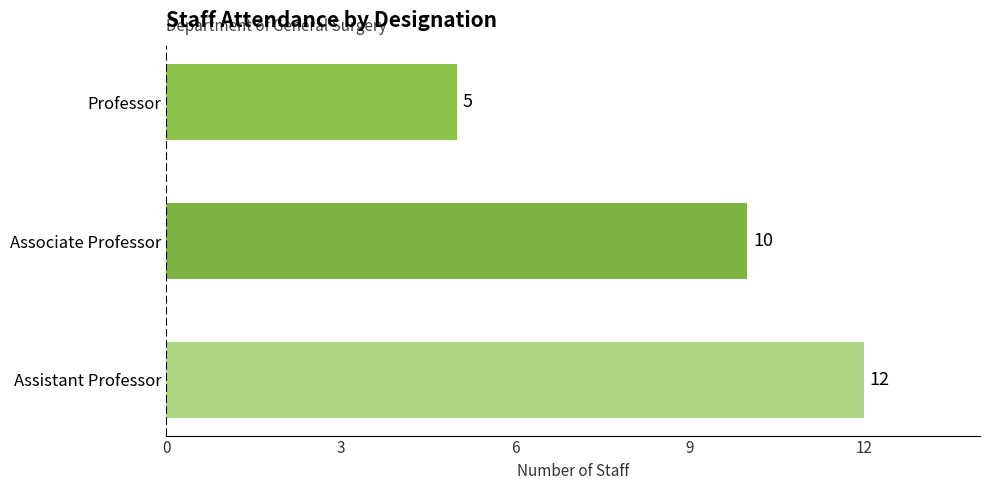

Reading top to bottom, list all the values displayed in this chart.

5	10	12